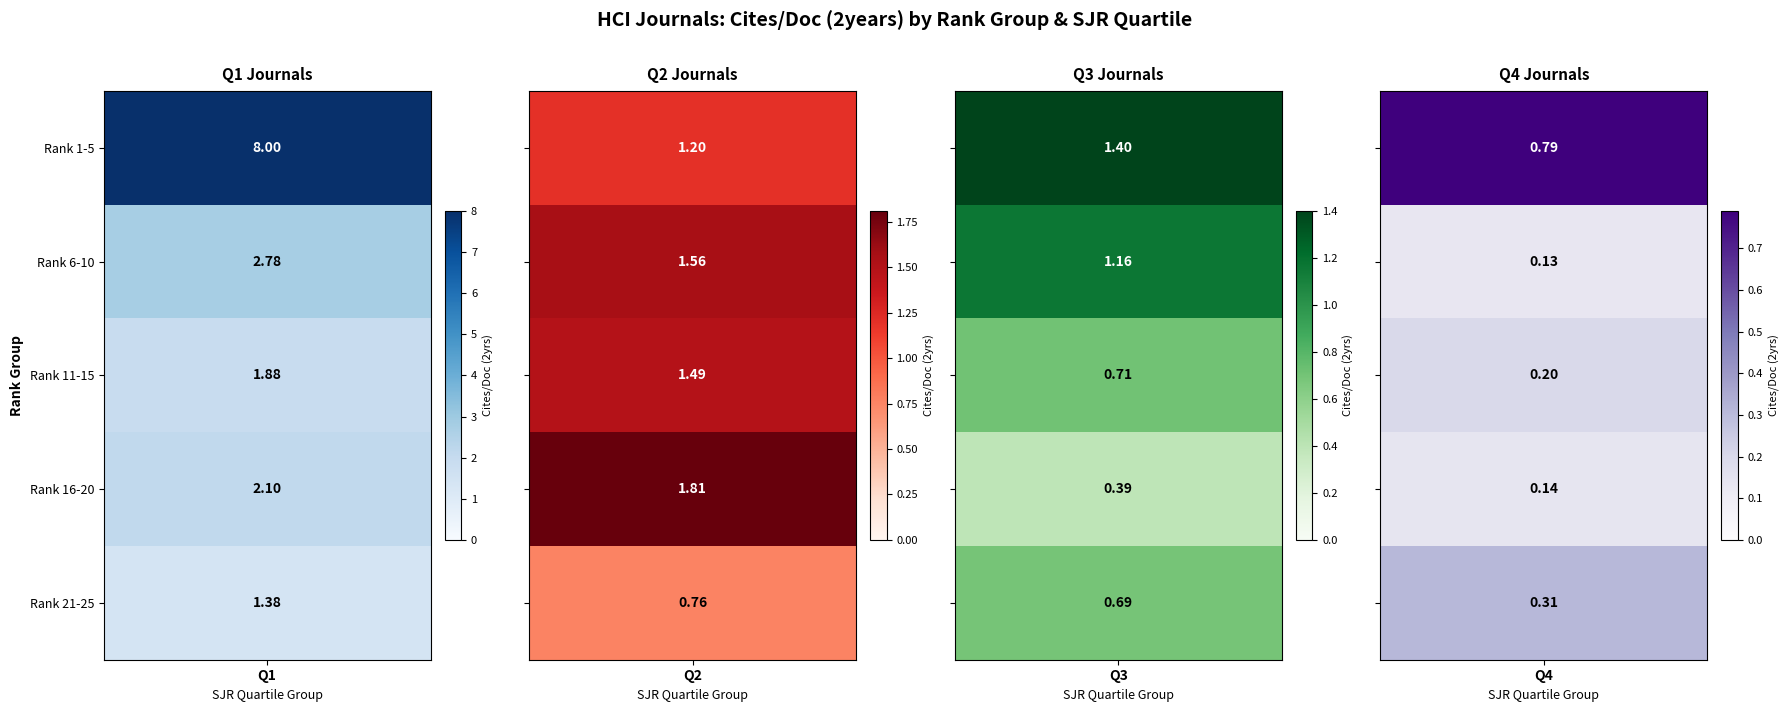

Count the Q3 values in the range 0 to 1.

3